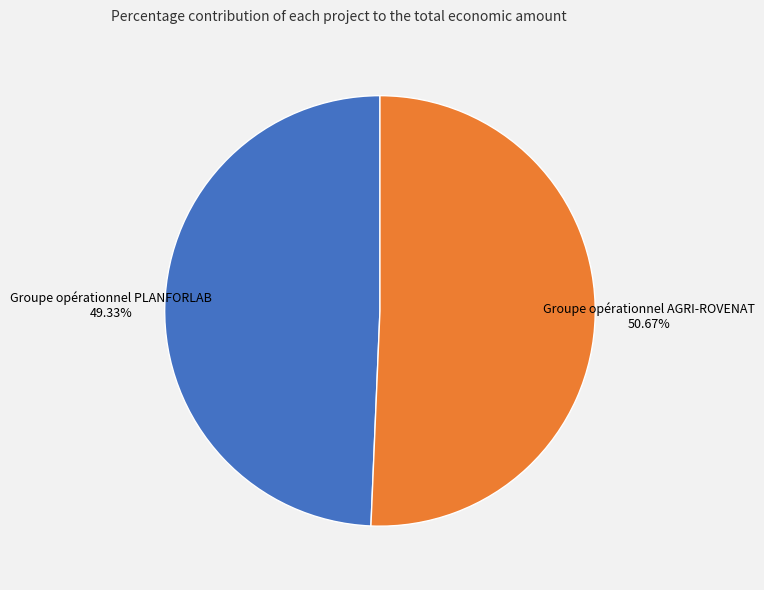

Which category has the biggest portion of the pie?

Groupe opérationnel AGRI-ROVENAT